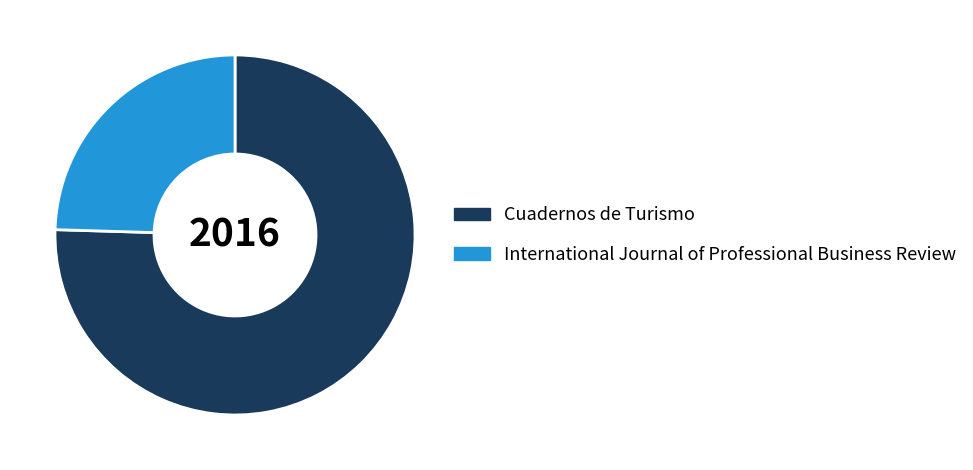

How many slices are in this pie chart?

2